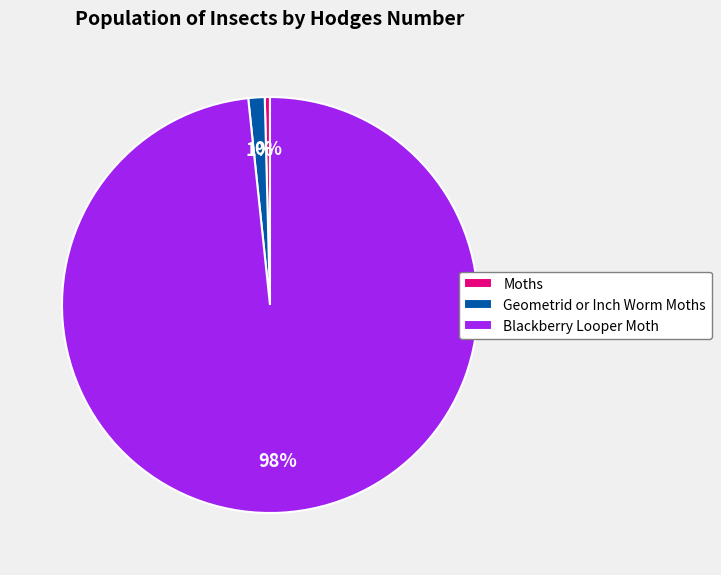

What is the majority slice?

Blackberry Looper Moth